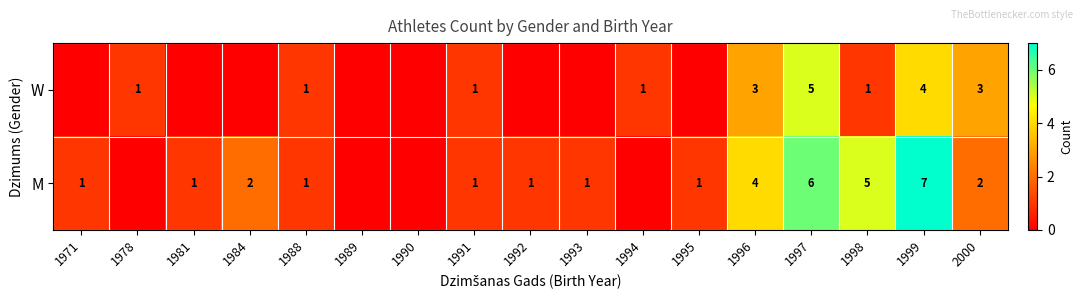

Is it true that W equals 1 at 1998?

True